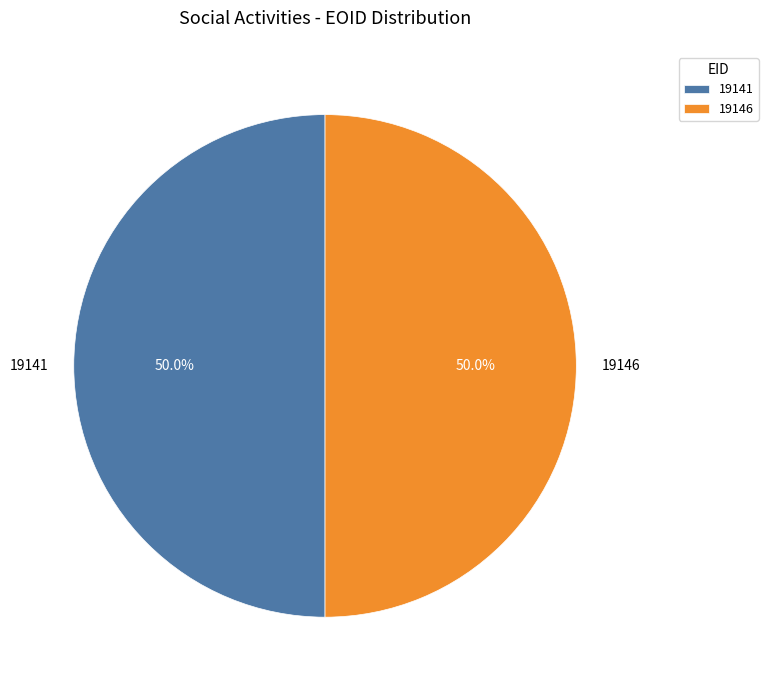

The 19141 slice represents 50% of the pie. True or false?

True